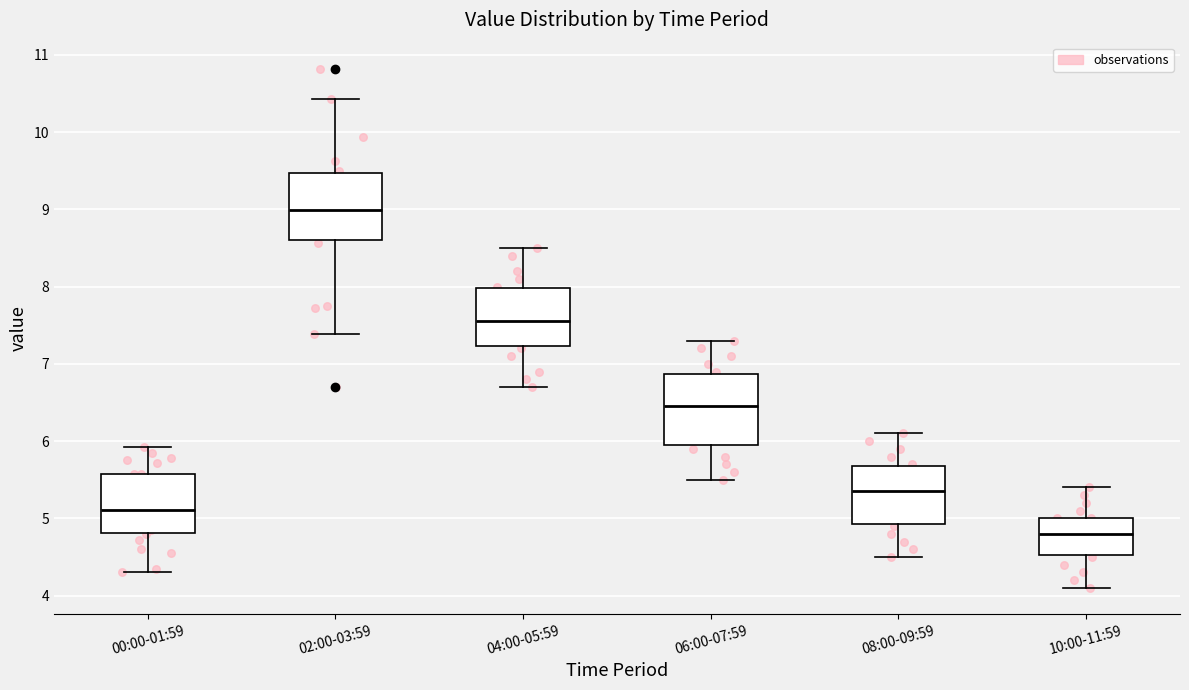

Which box's median line is the lowest?

10:00-11:59